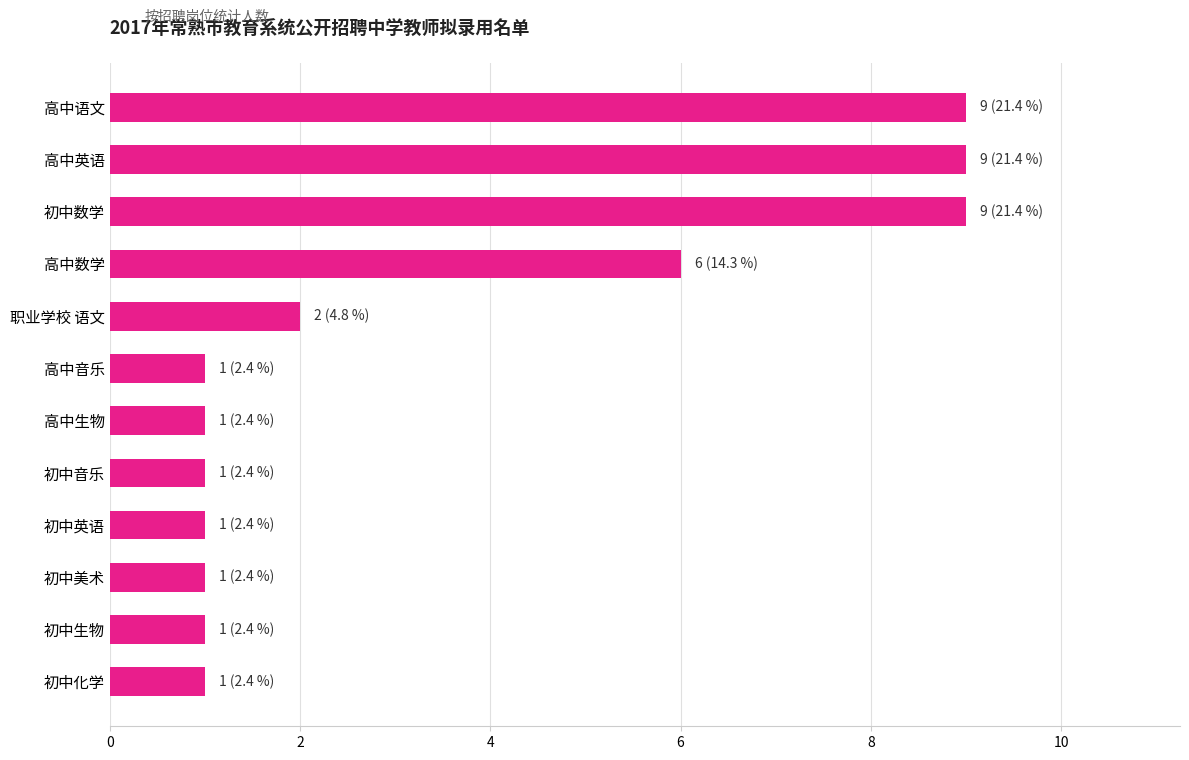

True or false: the data shows 3 at 高中语文.

False